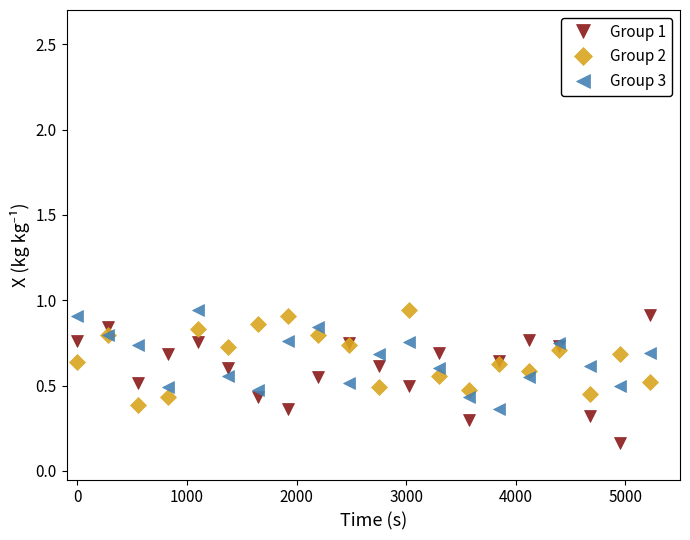

At how many categories does at least one series exceed 0?

20